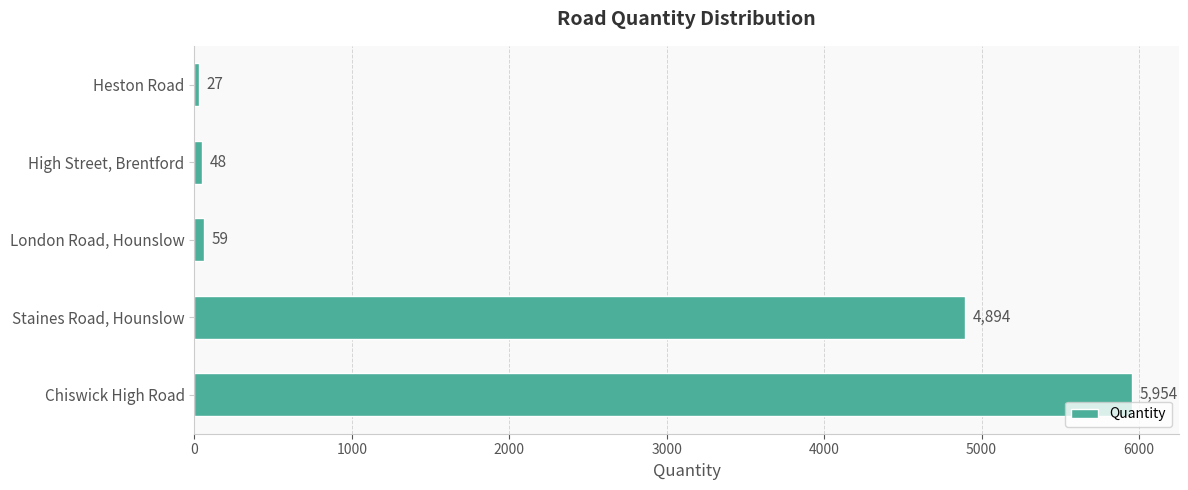

The value at Heston Road is 27. True or false?

True